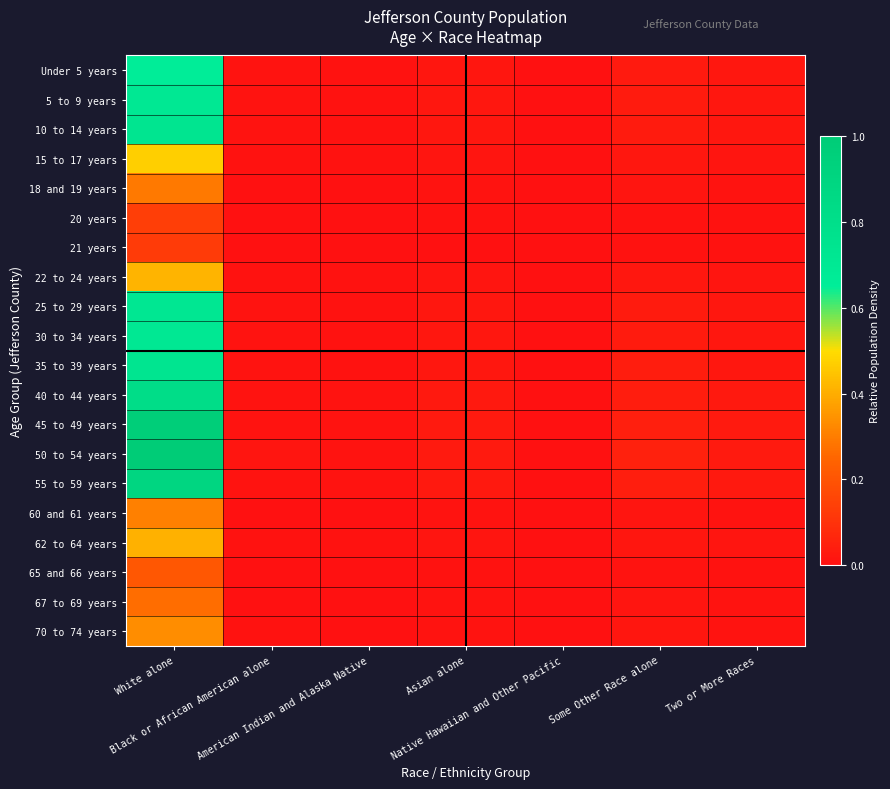

How many data points does each series have?

7